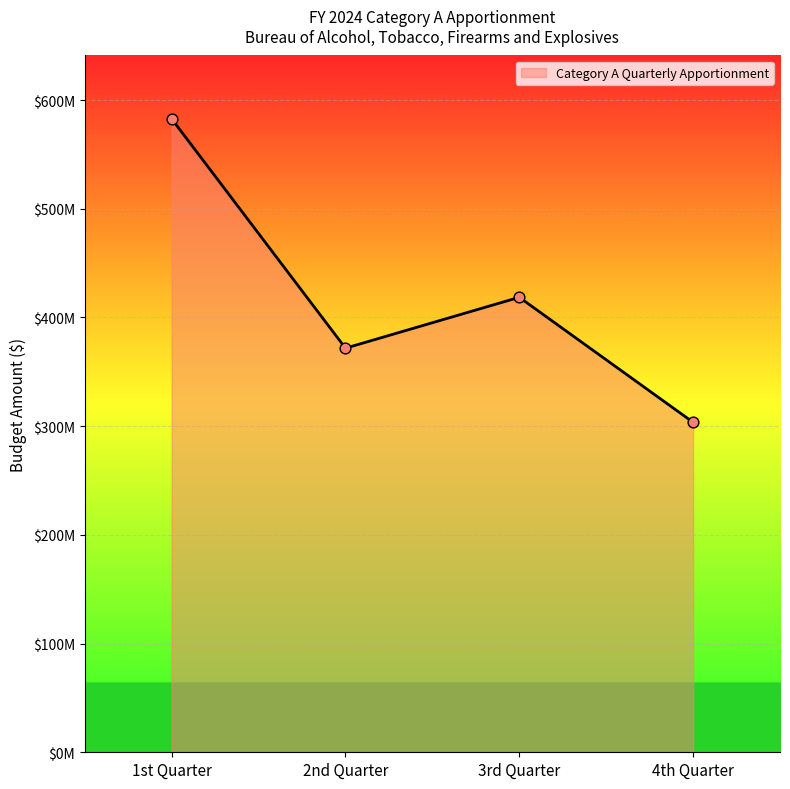

What is the change in value from 2nd Quarter to 4th Quarter?

-68180800